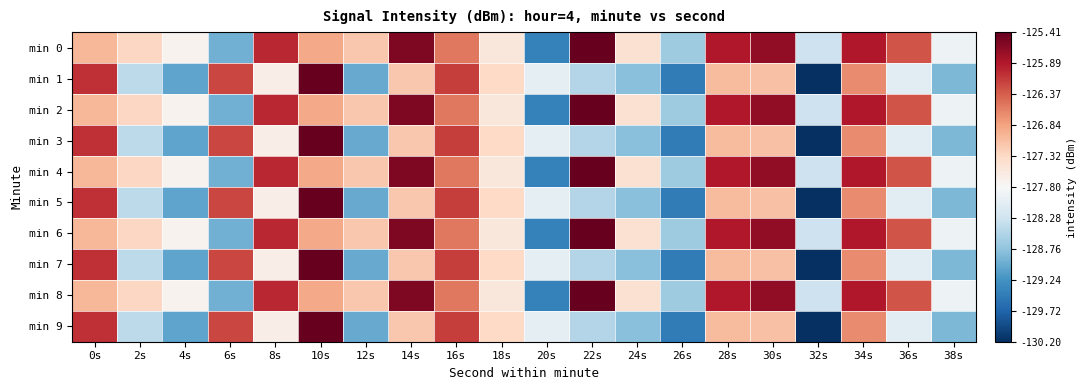

Count the number of categories in the chart.

20